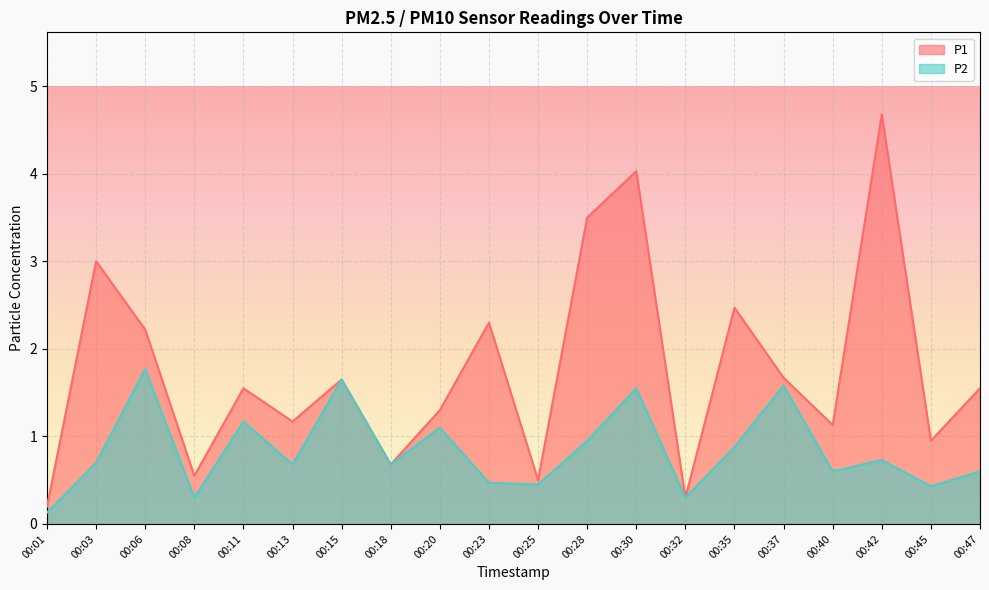

Which series has the largest total across all categories?

P1